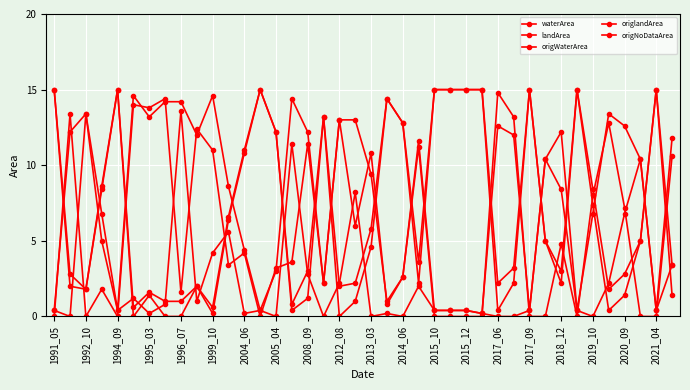

Count the number of data series in this chart.

5